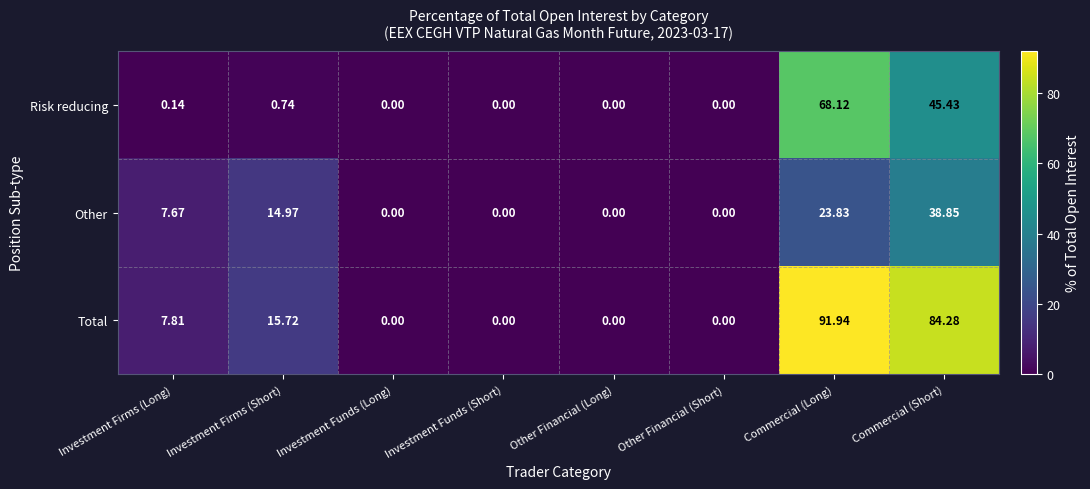

At how many categories does at least one series exceed 68?

2